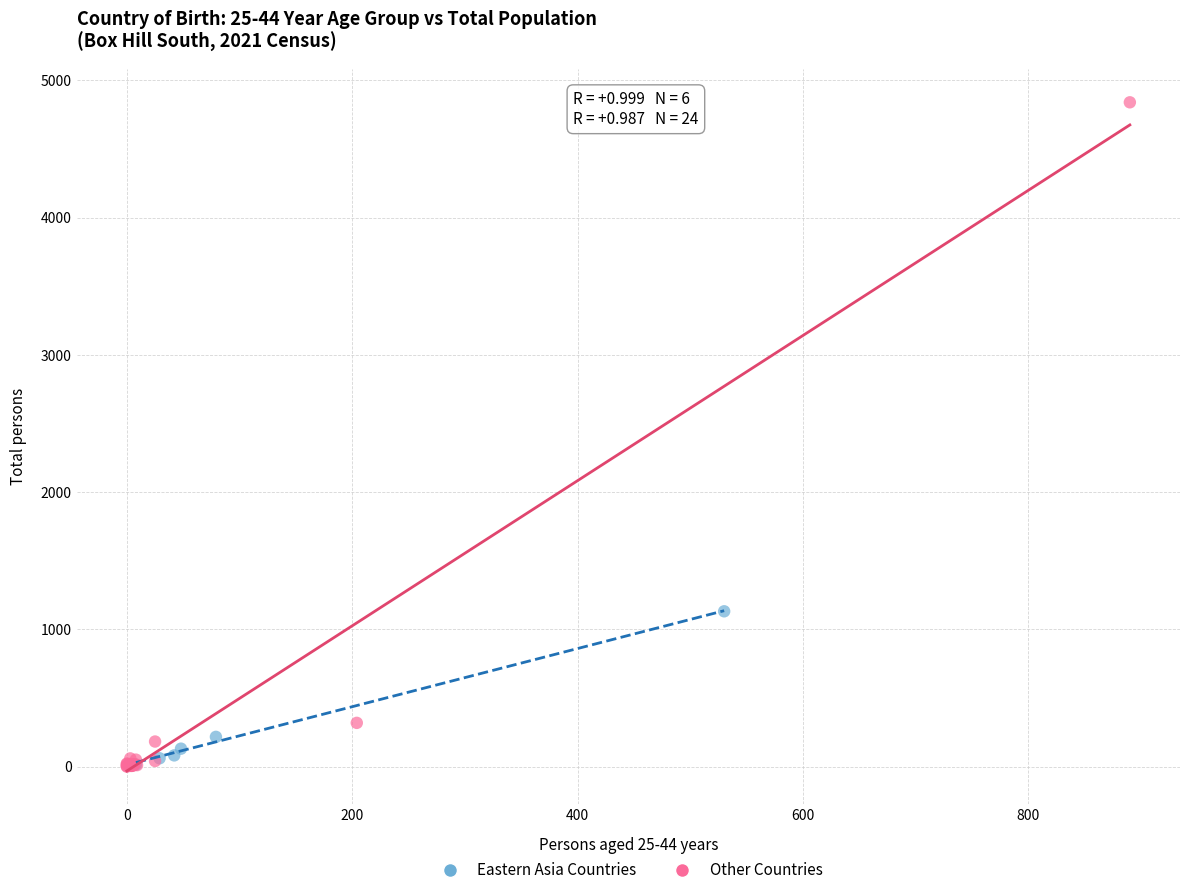

Which series contains the highest Y value?

Other Countries